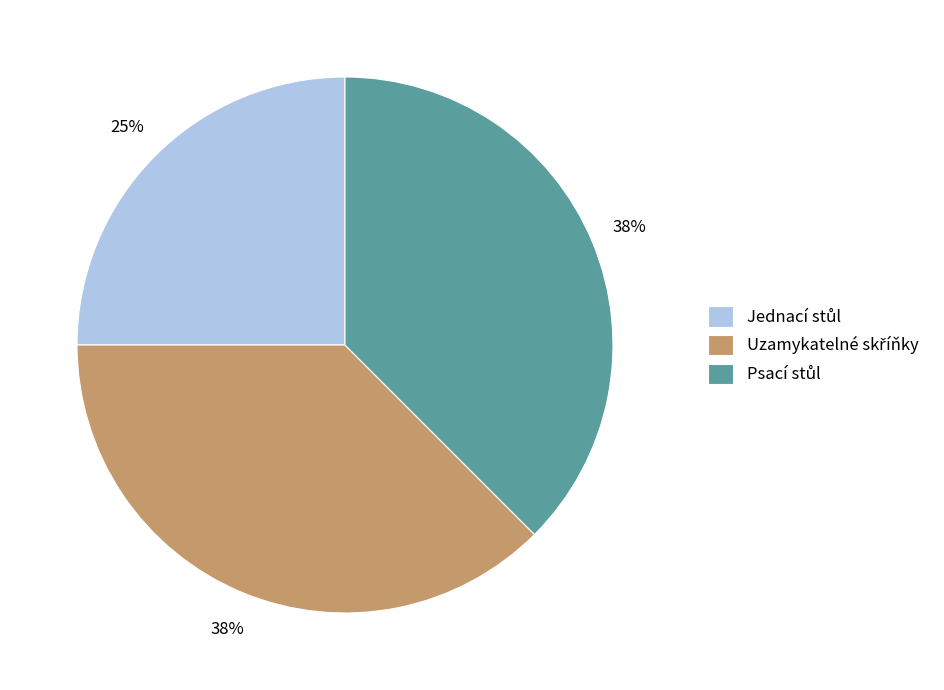

How many segments does this pie chart have?

3